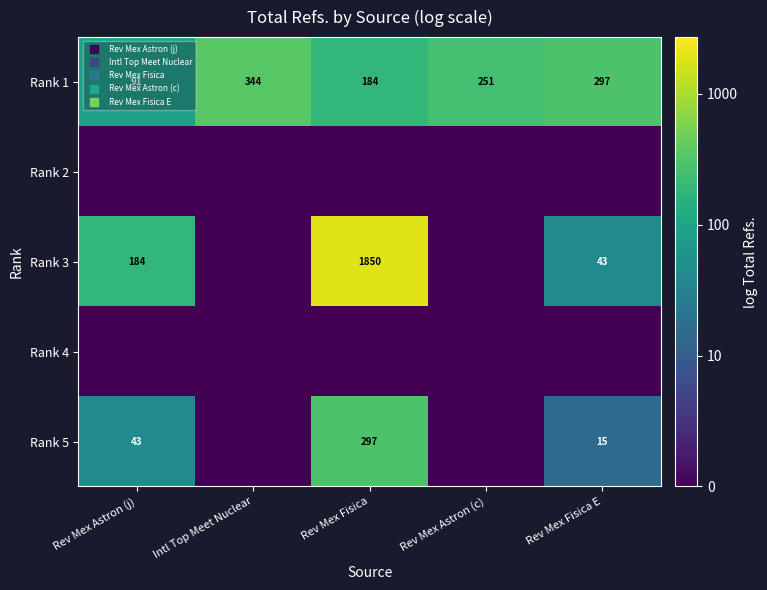

Which series changed the most between Rev Mex Fisica and Rev Mex Fisica E?

Rank 3